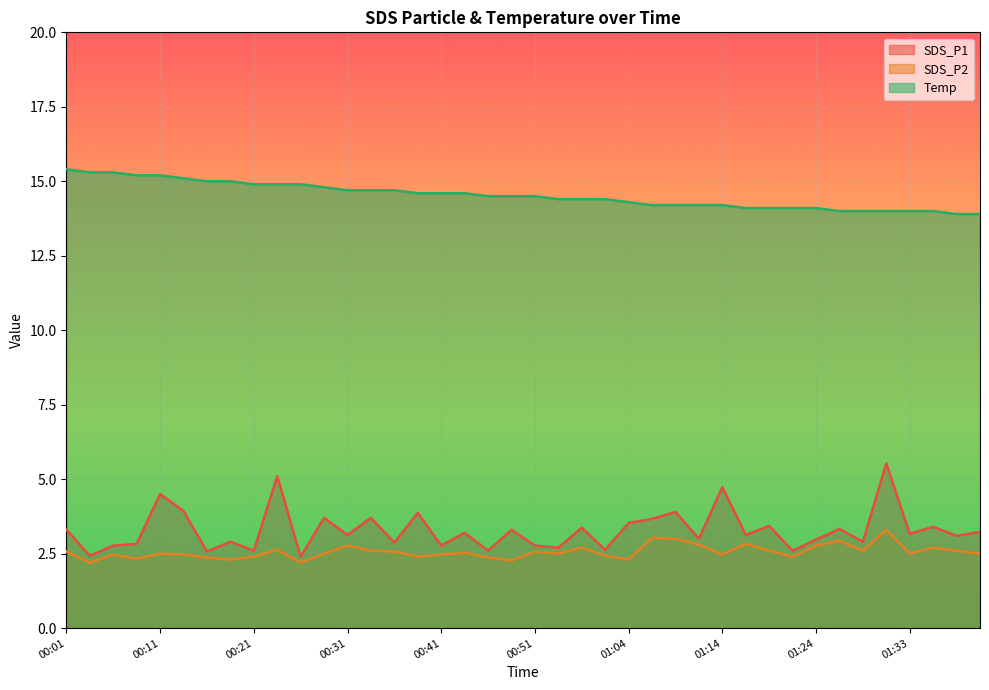

Which series has the largest range (max minus min)?

SDS_P1